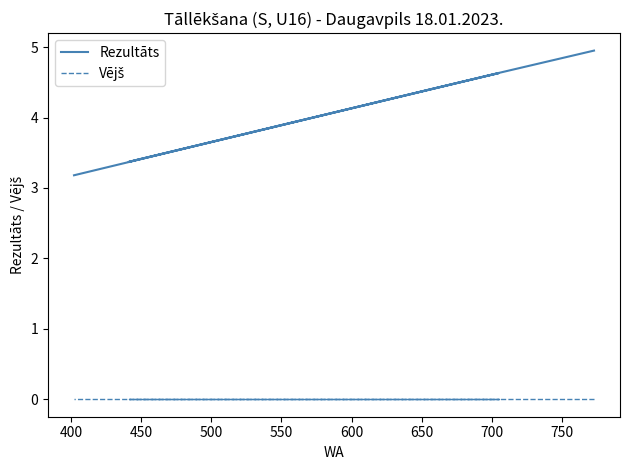

True or false: Rezultāts has more than 1 points higher than both neighbors.

False